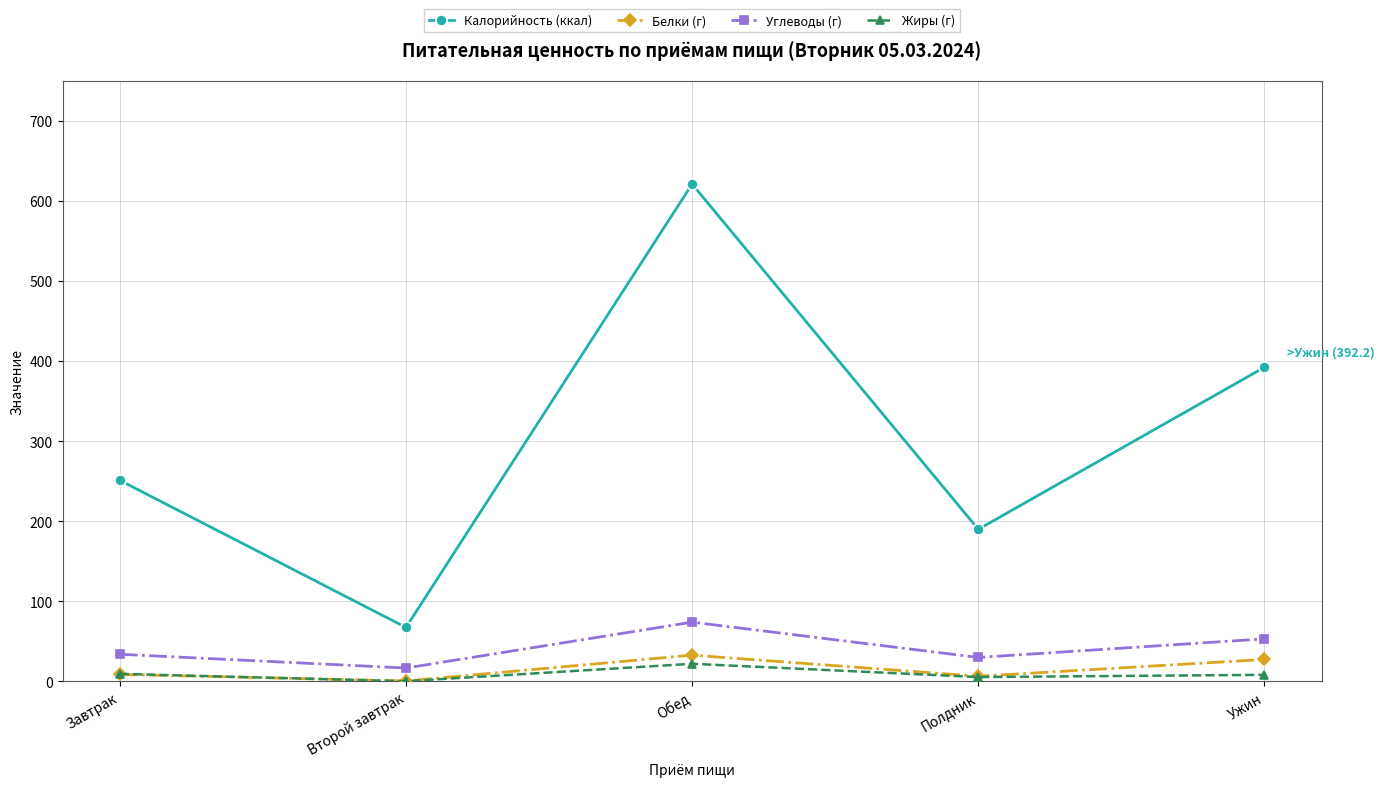

True or false: Углеводы (г) has a value of 33.7 at Завтрак.

True